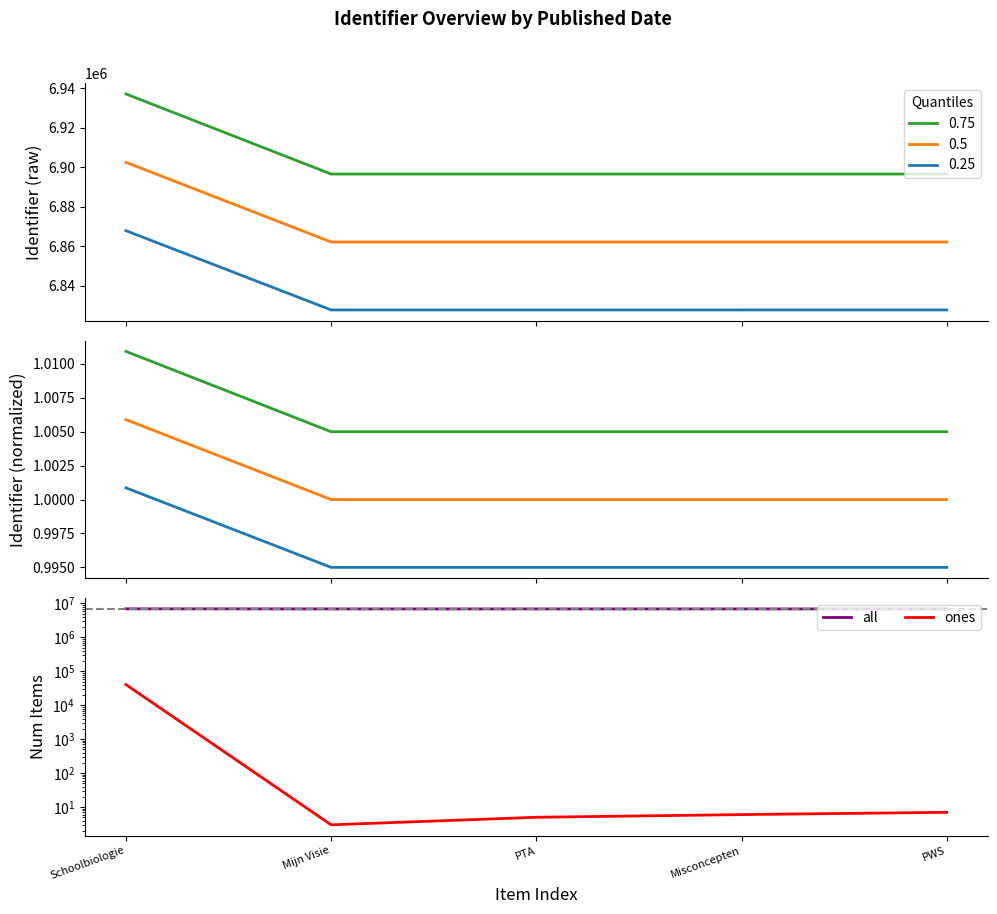

Reading left to right, transcribe all the data shown in this chart.

all: 6937219	6896583	6896585	6896586	6896587
ones: 40639	3	5	6	7